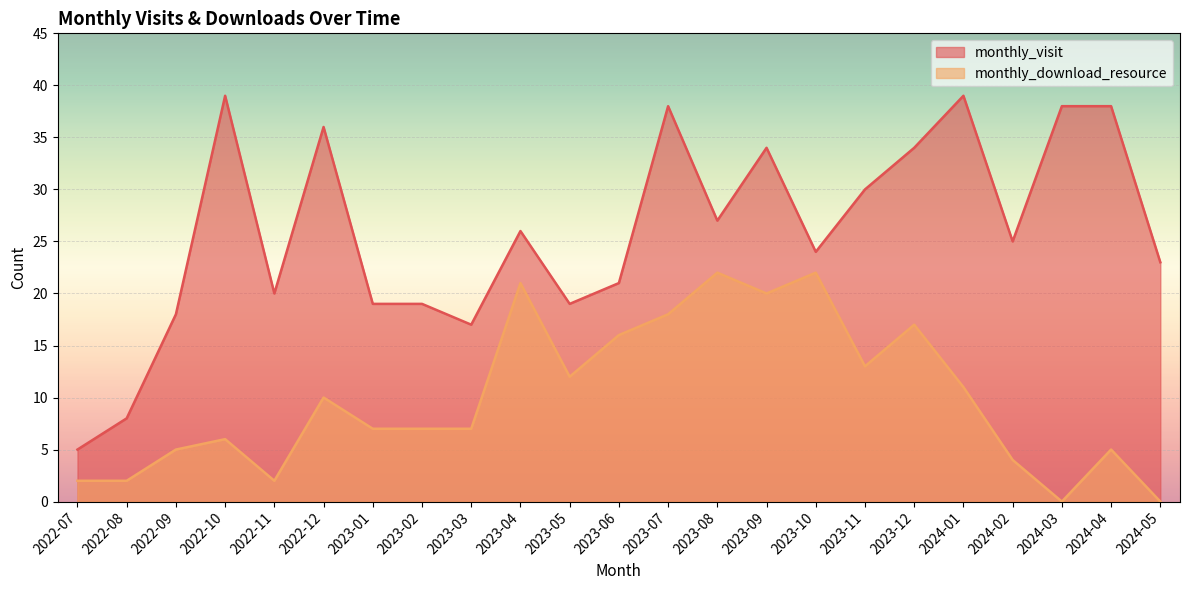

List the series in order of their overall mean, highest first.

monthly_visit, monthly_download_resource